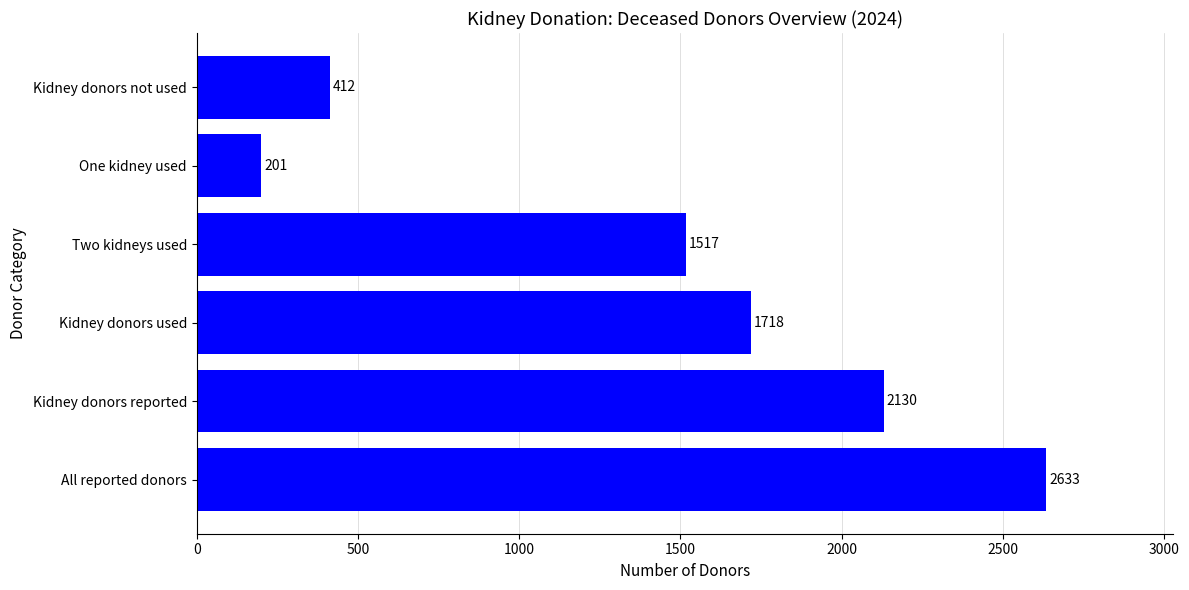

The chart shows a value of 2633 at All reported donors. True or false?

True